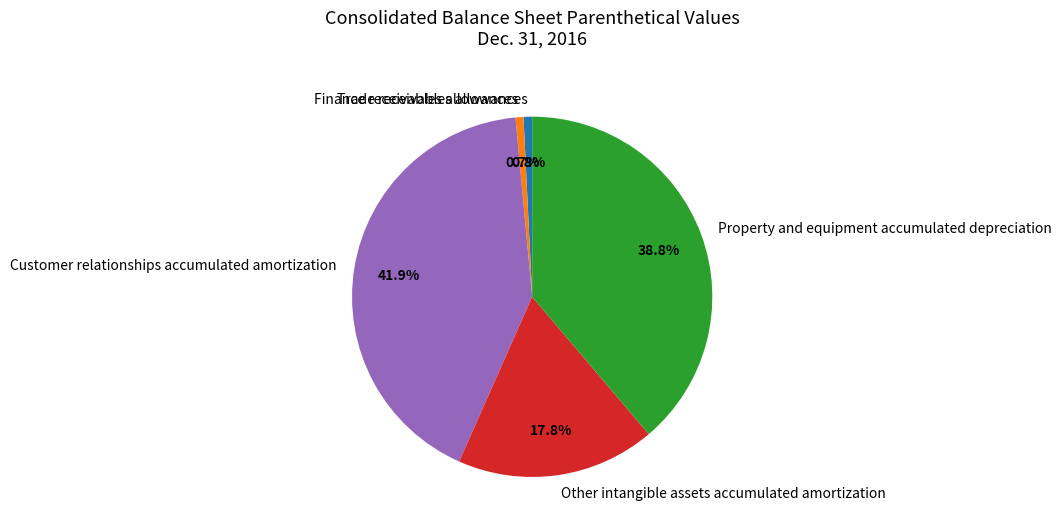

Is the sum of Trade receivables allowances and Finance receivables allowances greater than half?

No